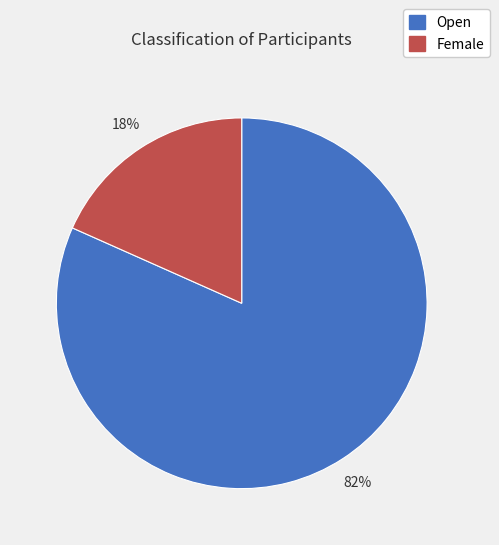

To the nearest percent, what portion does Female represent?

18%